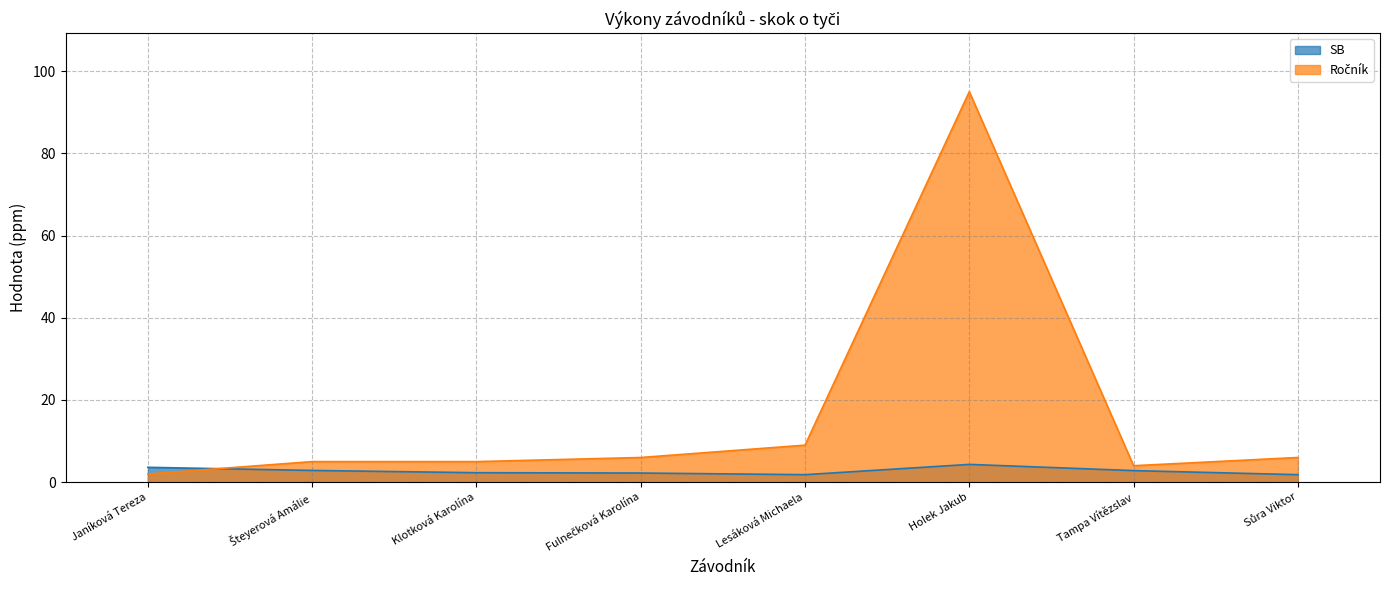

True or false: SB and Ročník cross at least once.

True